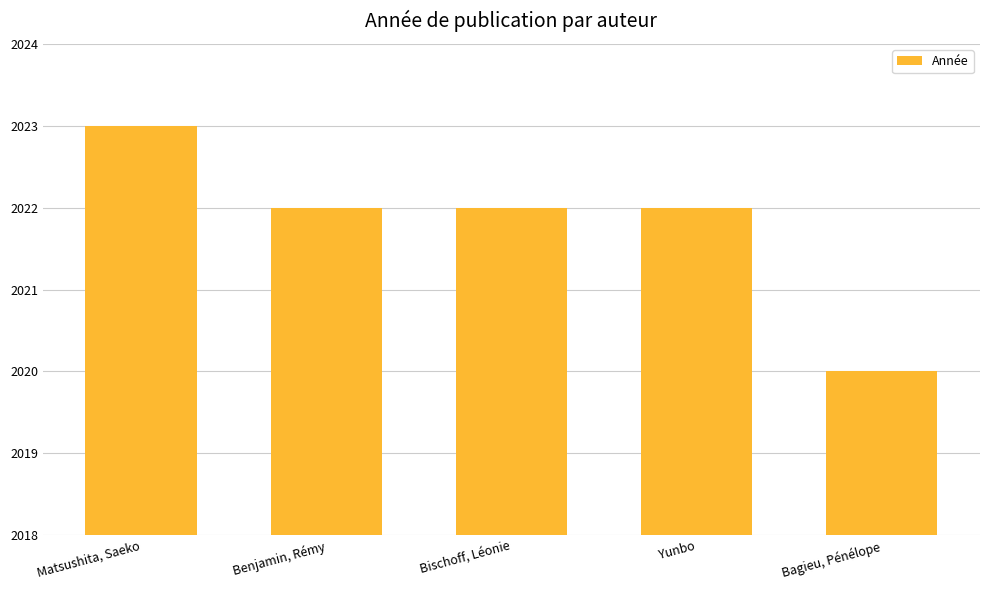

Count the number of data series in this chart.

1